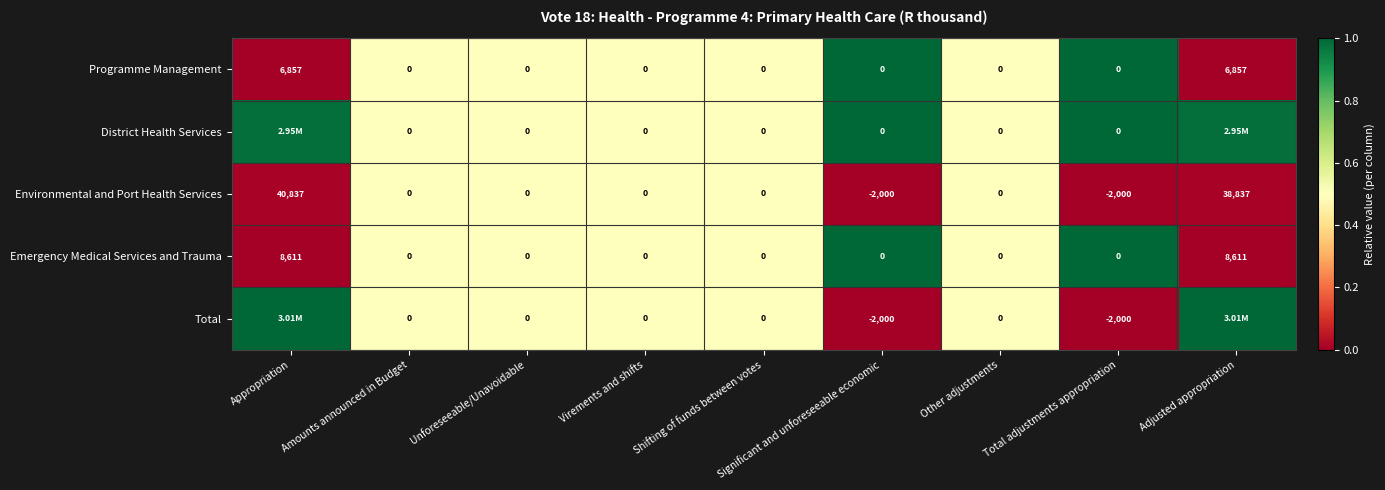

Where does the Environmental and Port Health Services series first go above 0?

Appropriation